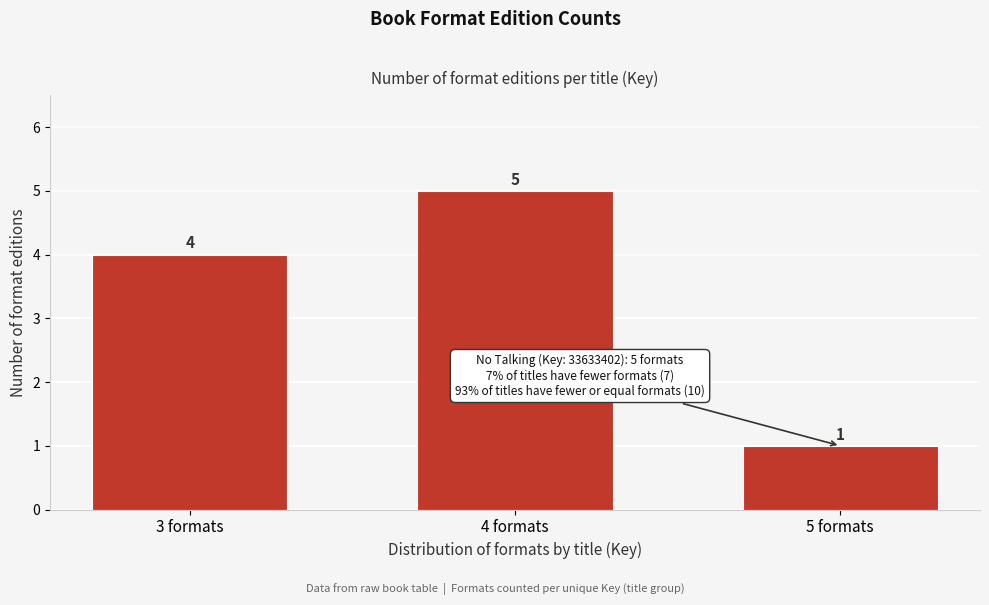

Reading right to left, extract all data points from this chart.

1	5	4